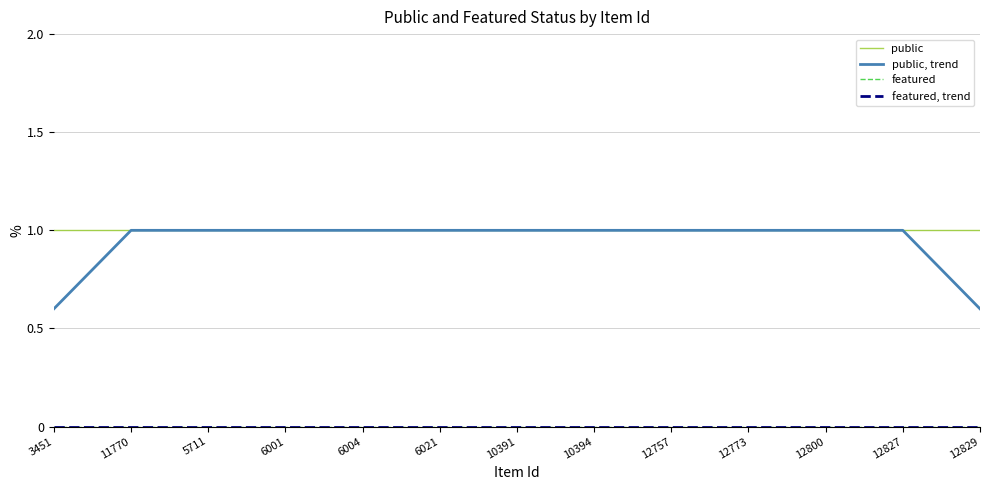

Which category has the lowest value in the public, trend series?

3451